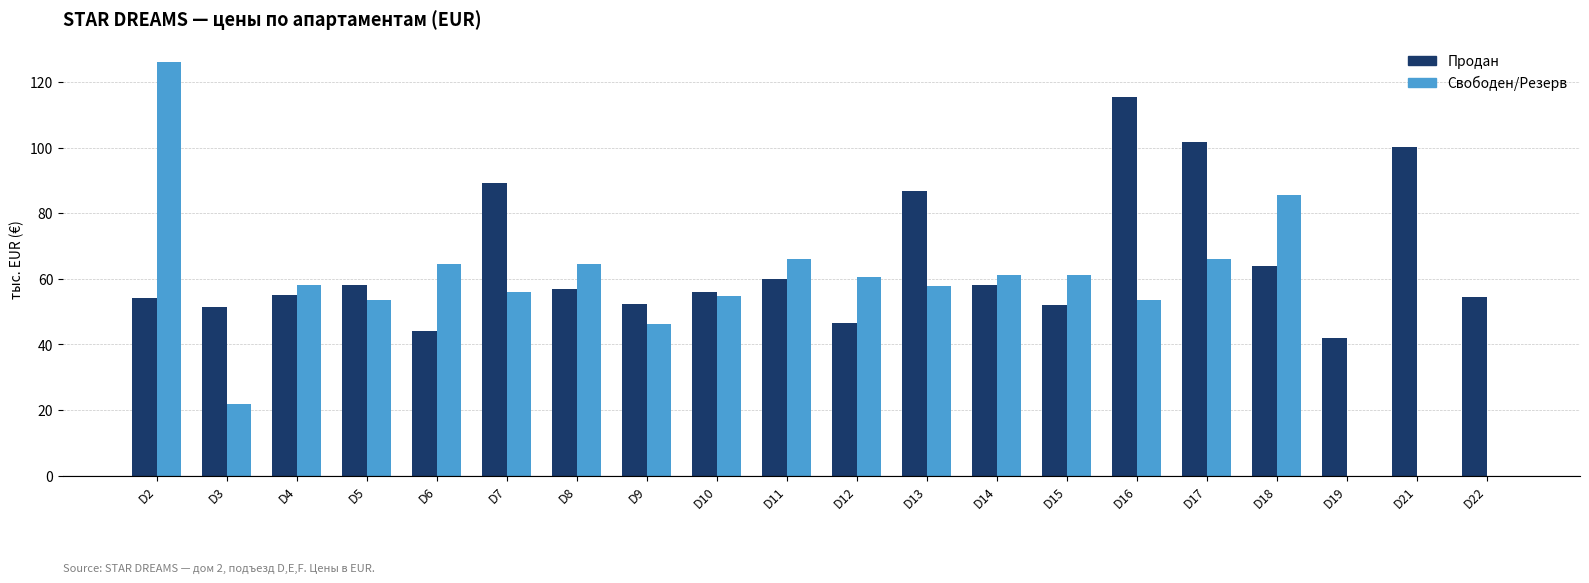

What is the difference between the Свободен/Резерв values at D2 and D13?

68.1